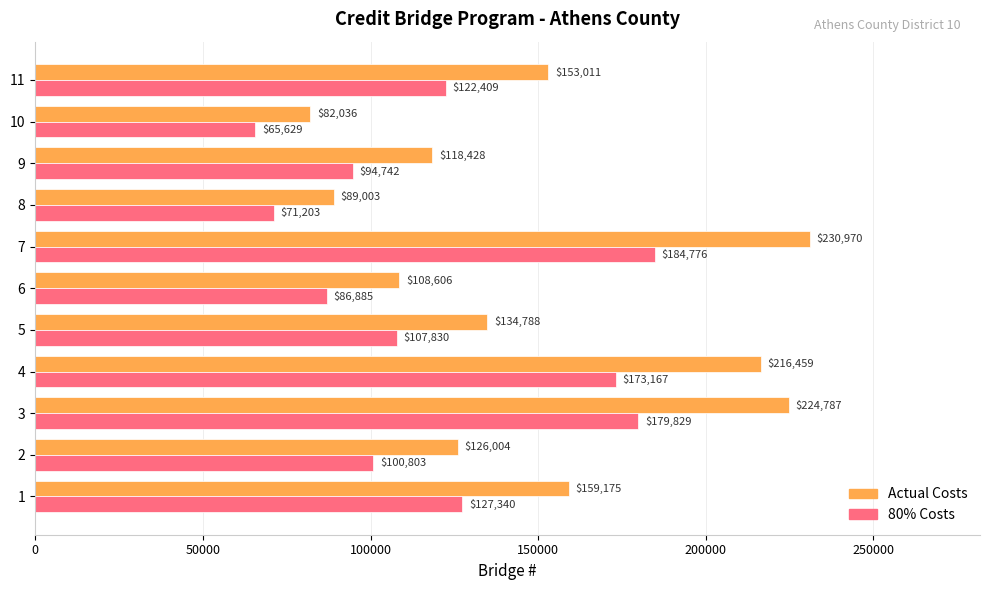

What are all the series names shown in the legend?

Actual Costs, 80% Costs